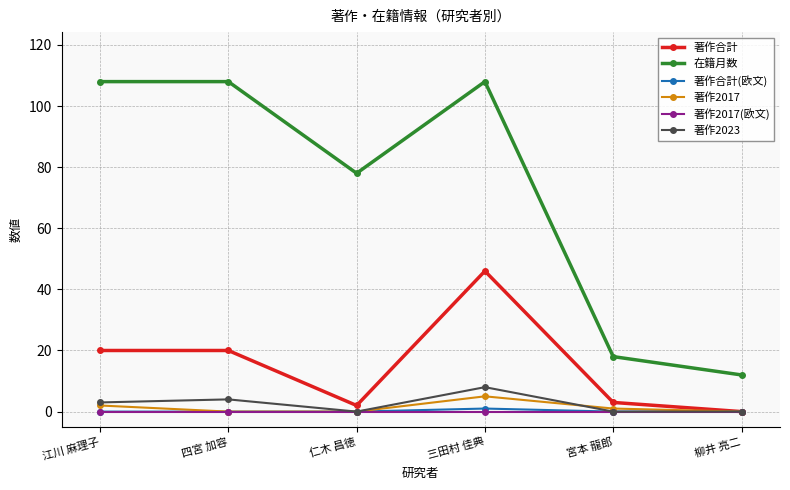

What is the label of the 1st point from the right?

柳井 亮二